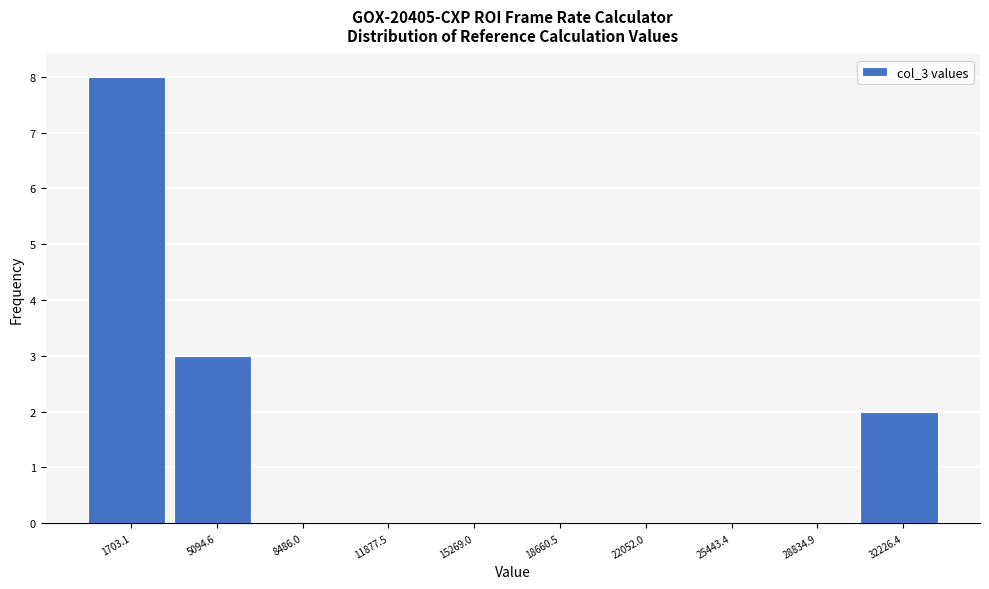

What is the height of the bar covering 0 to 3500 on the x-axis? Neither the bar edges nor the heights are printed on the chart, so give them approximately, as read against the axes.

8